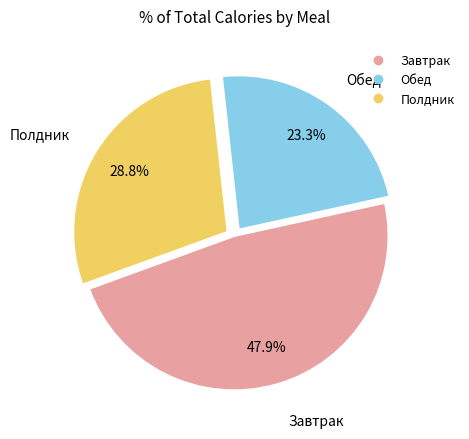

How many segments does this pie chart have?

3